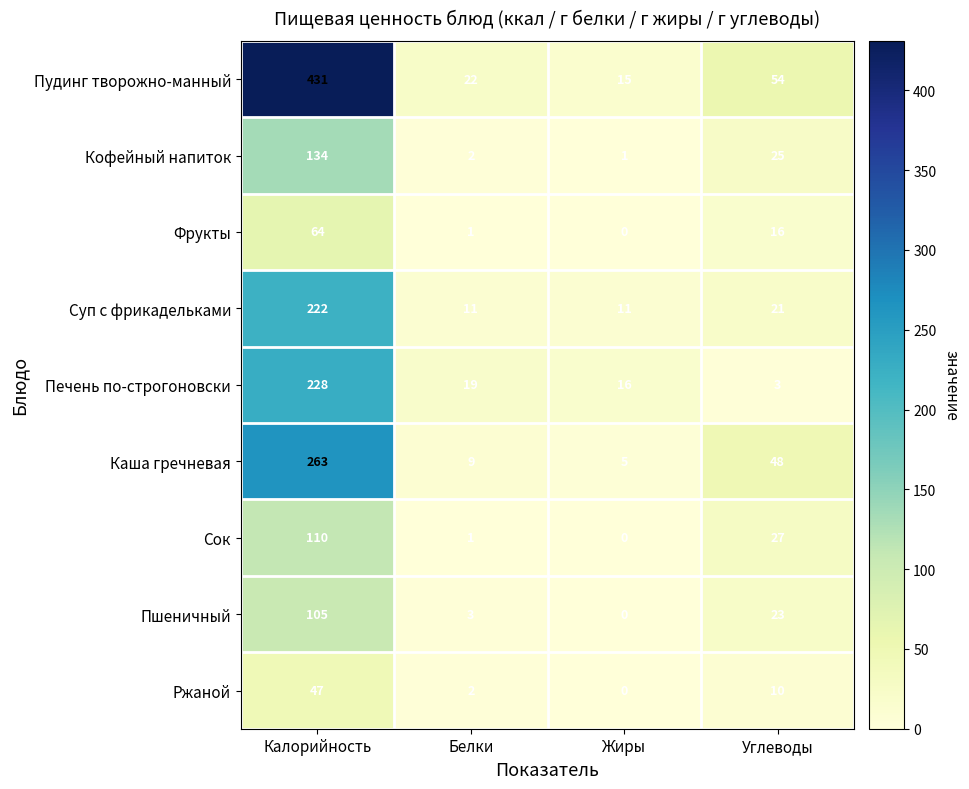

Which label corresponds to the largest value in the chart?

Калорийность